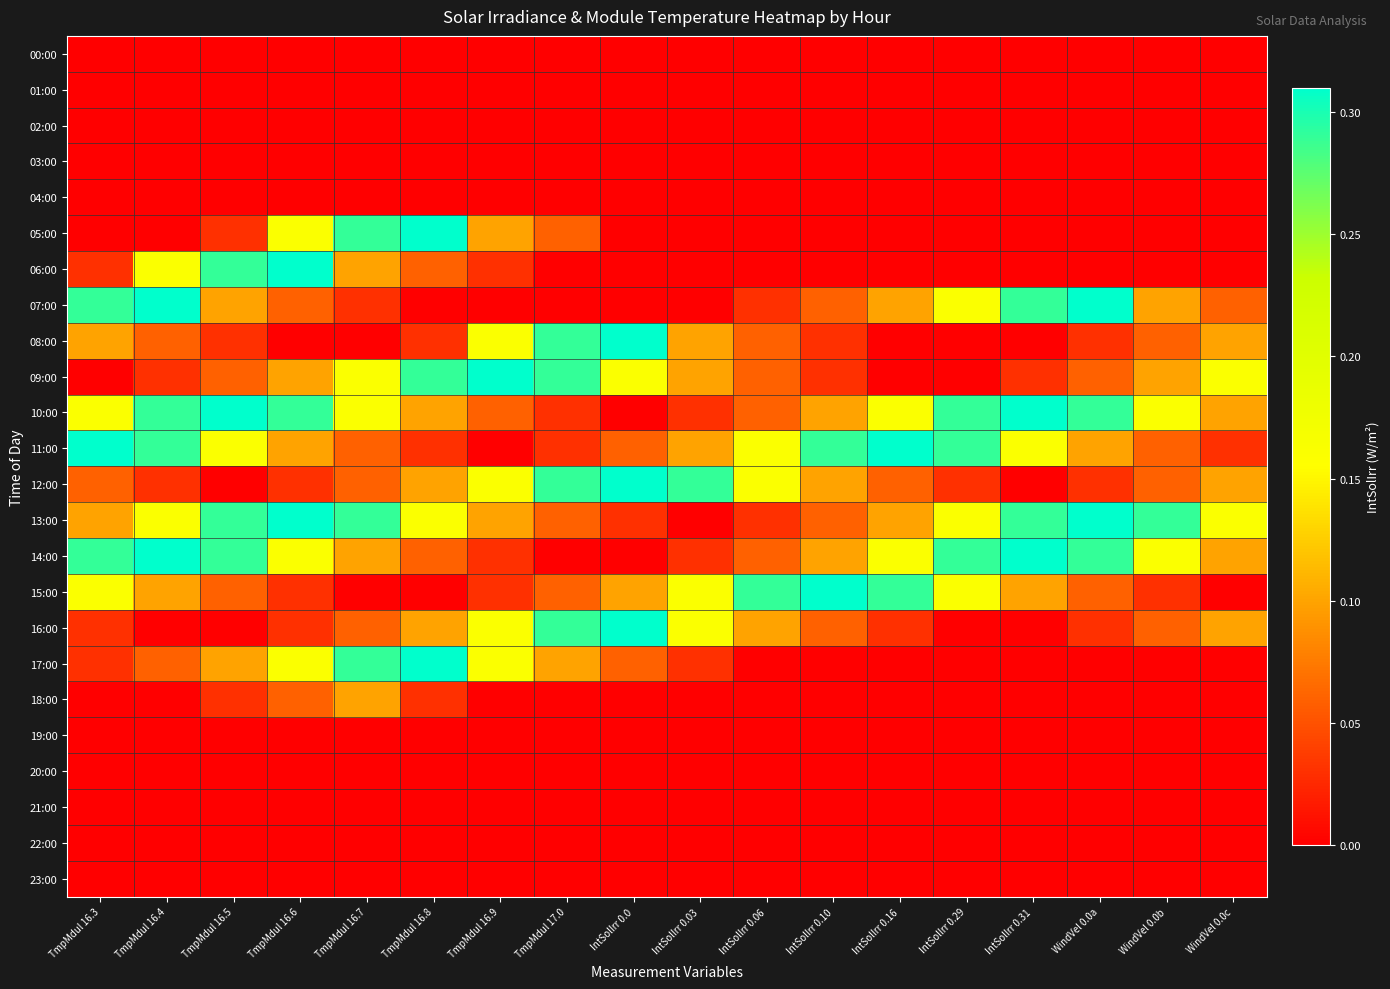

Which has a higher value, IntSolIrr 0.31 or TmpMdul 16.9?

IntSolIrr 0.31